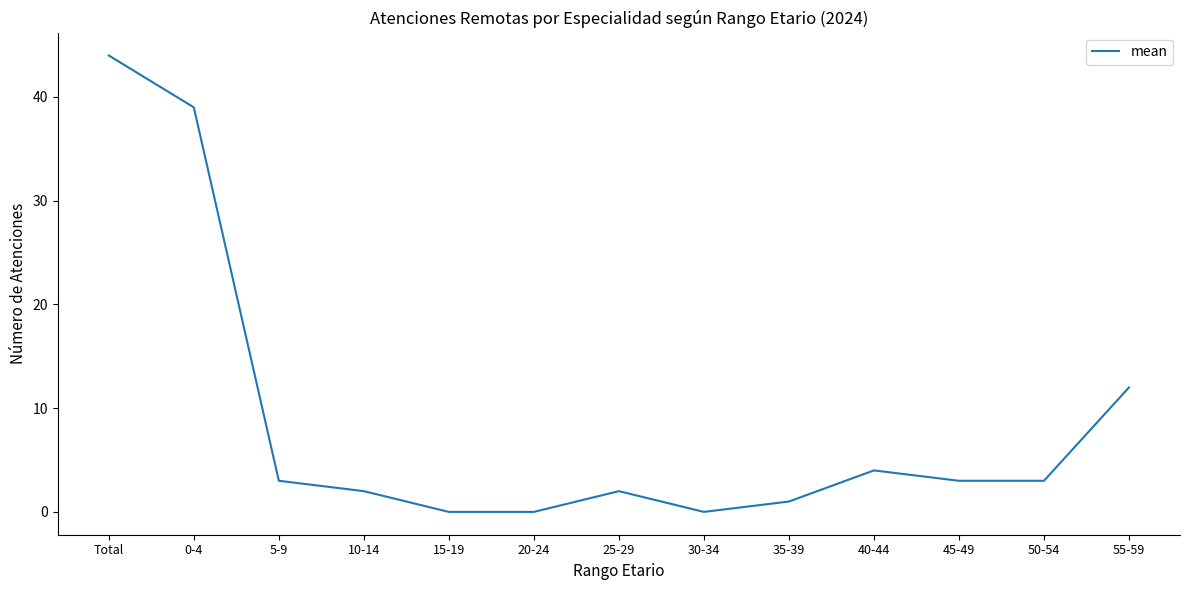

At which label is the value closest to 22?

55-59